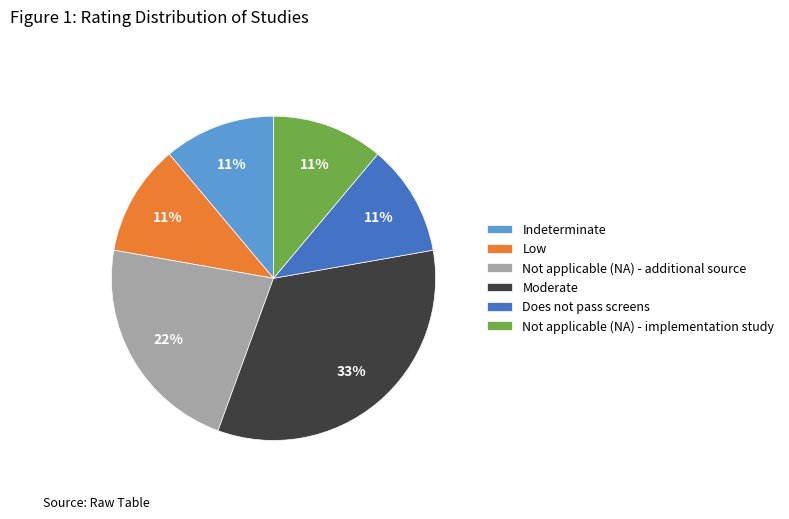

How many segments does this pie chart have?

6